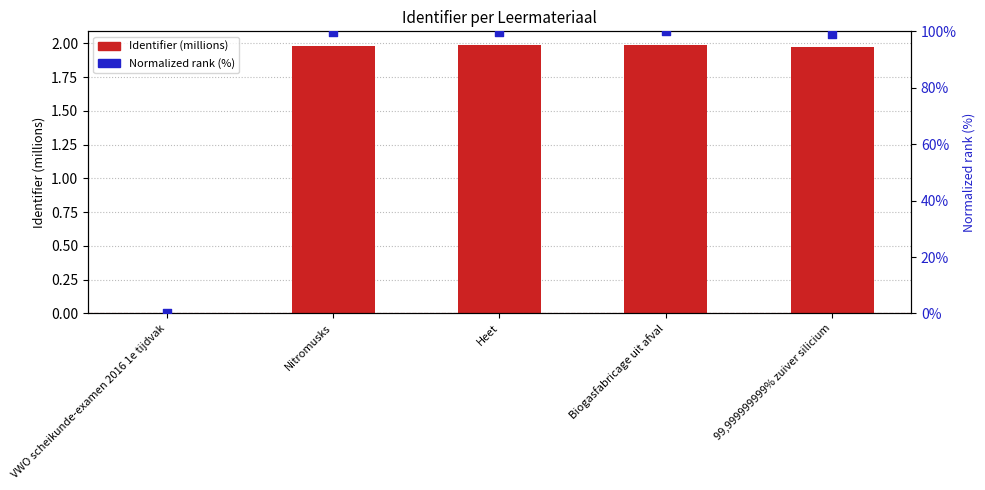

Which series has the largest Y range (max minus min)?

Normalized rank (%)